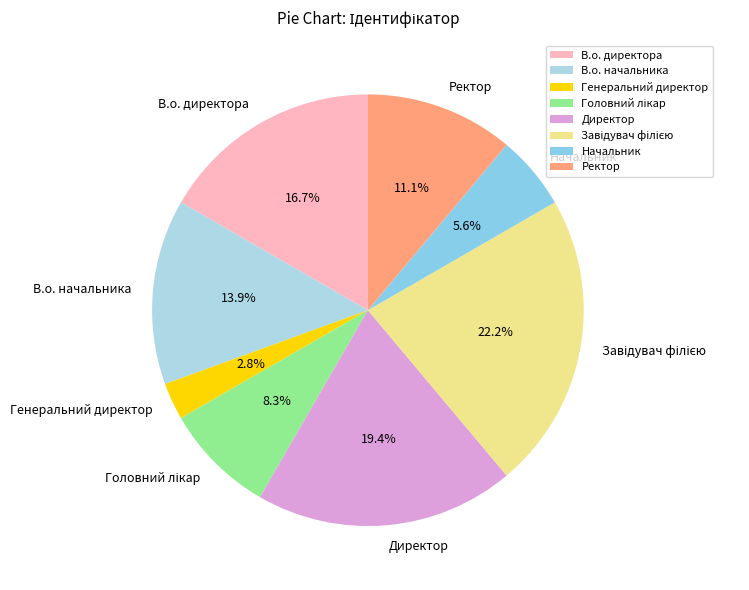

Approximately how many times larger is the value at В.о. начальника compared to Начальник?

2.5